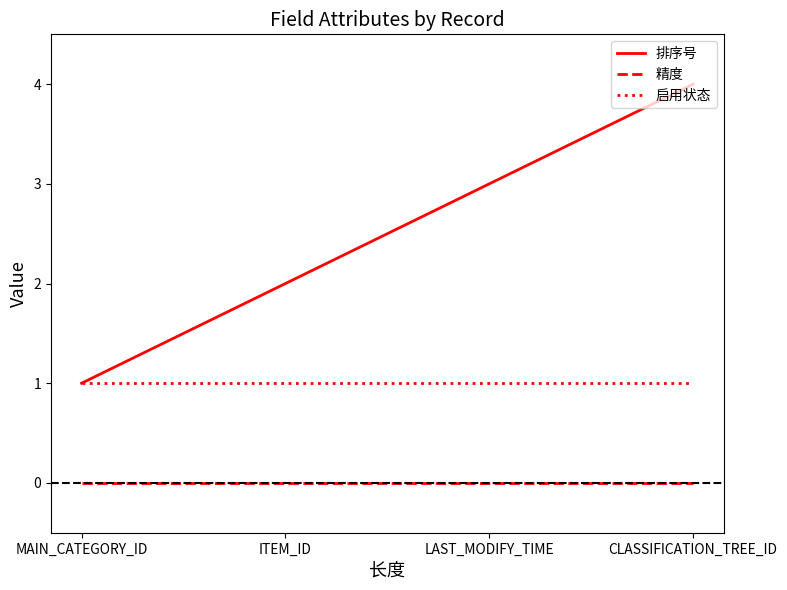

List the series in order of their overall mean, highest first.

排序号, 启用状态, 精度